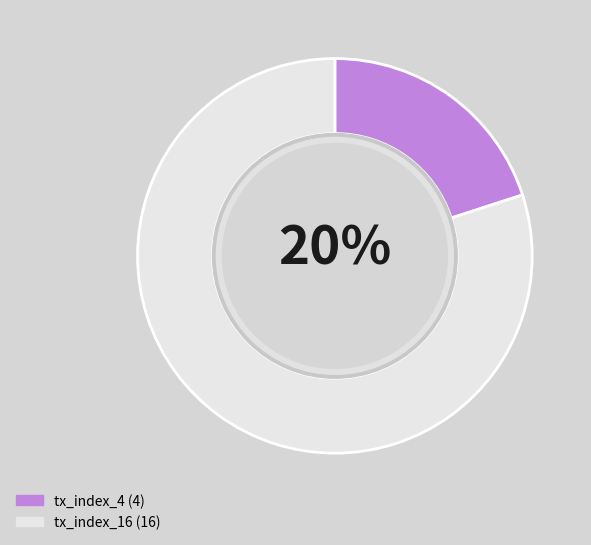

True or false: tx_index_16 accounts for 80% of the total.

True